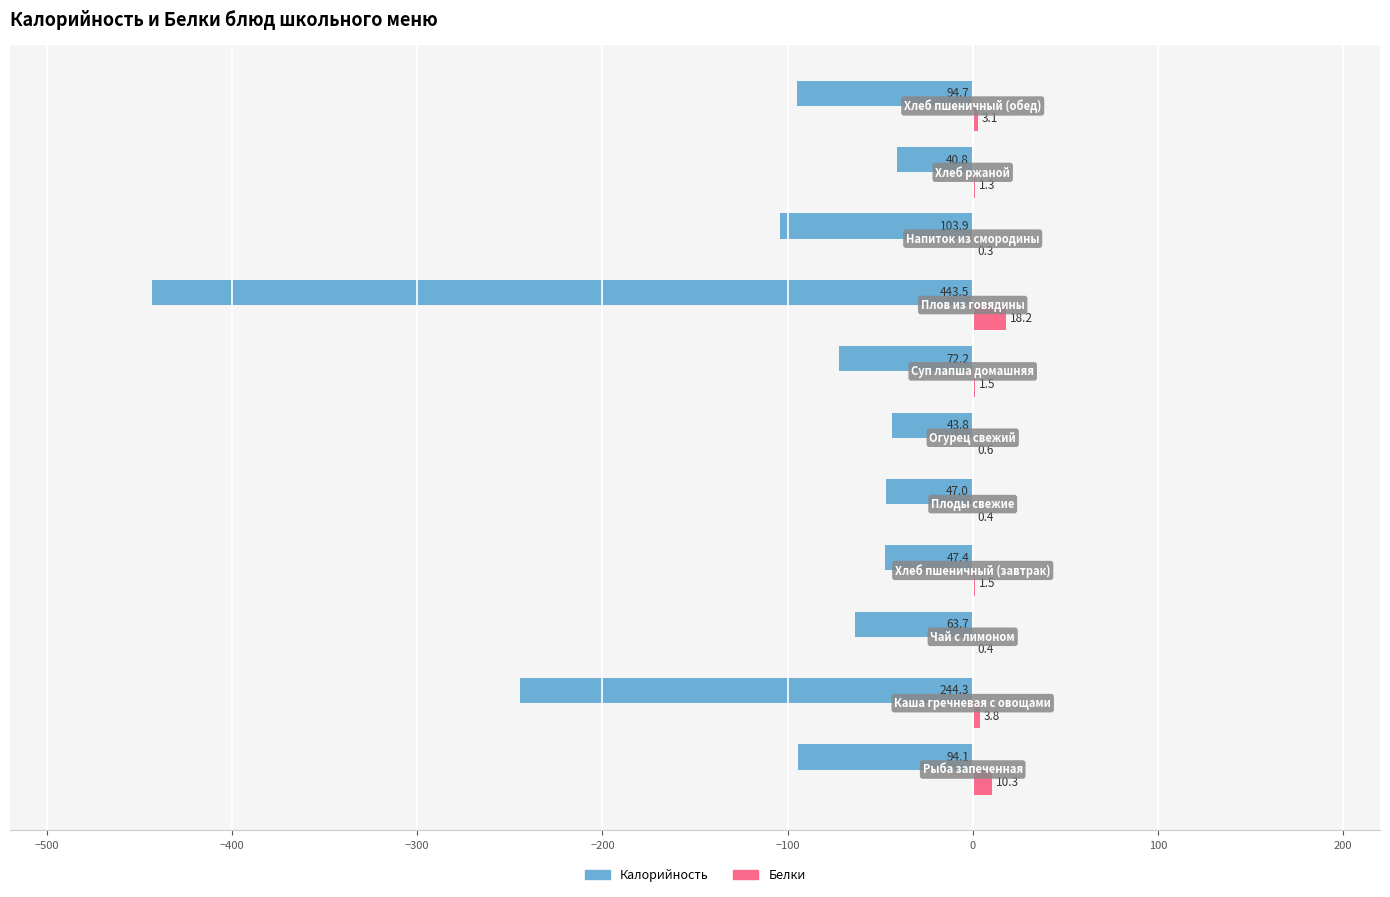

What is the maximum value shown in the chart?

18.2